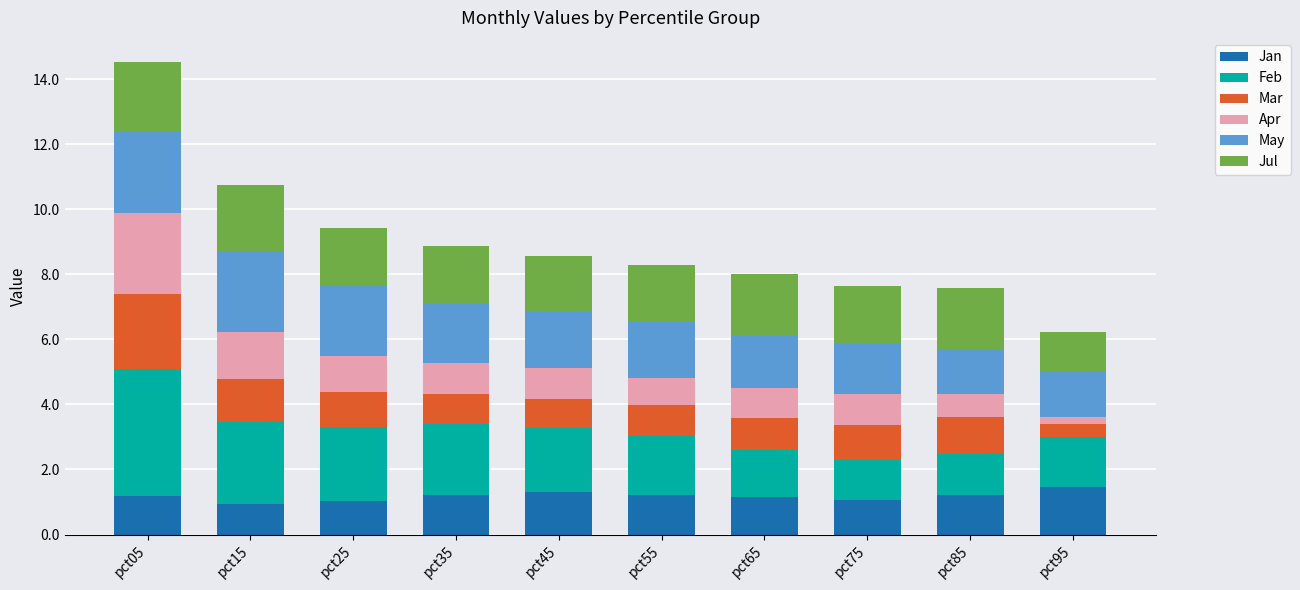

What is the maximum value for Jan?

1.5